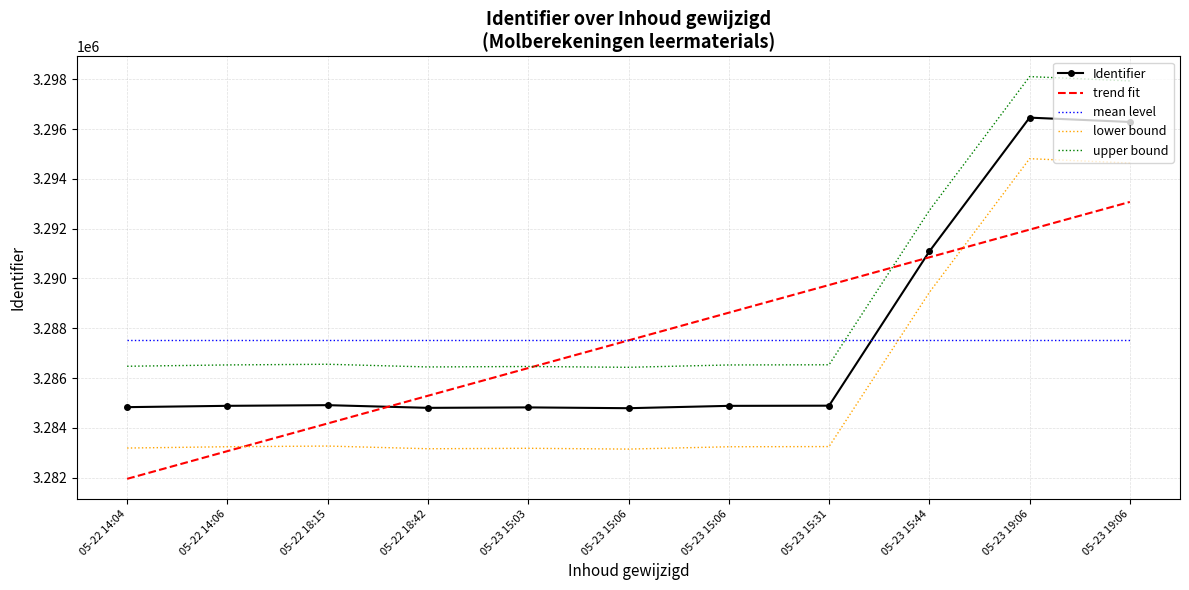

At which label does Identifier first exceed 3284886?

05-22 18:15